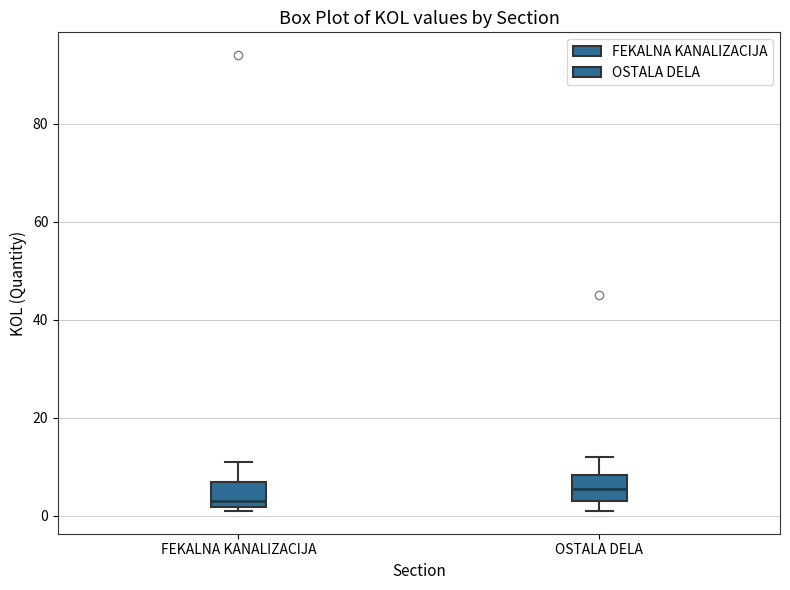

Reading left to right, read every box against the y-axis: the position of its median line, the range the box covers, and the ends of its whiskers. The values are not printed on the chart, so give them approximately, as read against the axis.

FEKALNA KANALIZACIJA: median 4, box 2 to 8, whiskers 2 (just below the box's lower edge) to 12
OSTALA DELA: median 6, box 4 to 8, whiskers 2 to 12